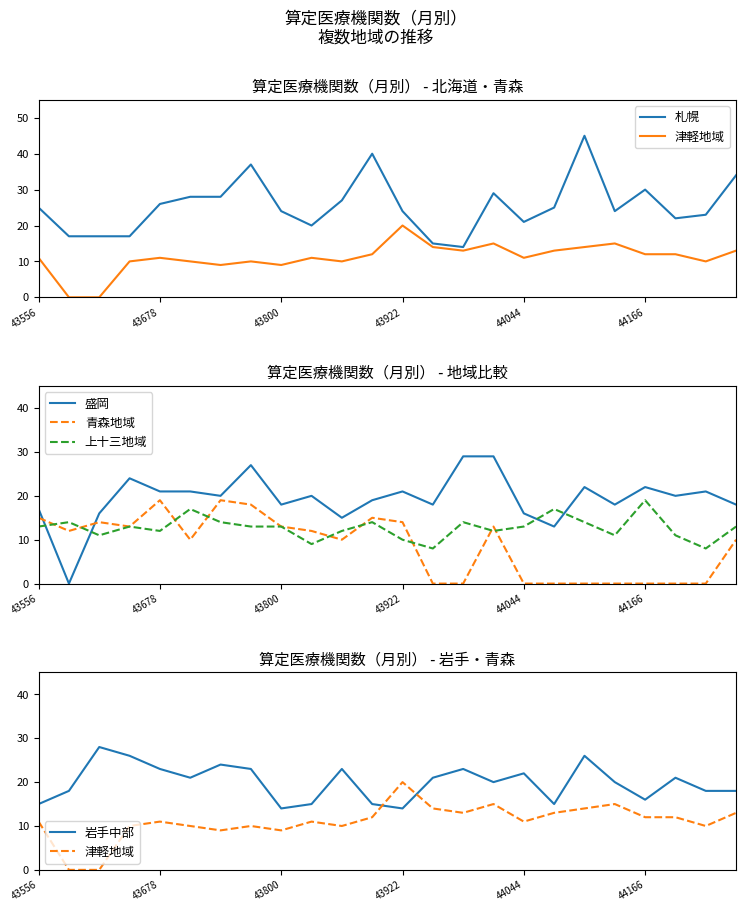

How many values in 津軽地域 are above zero?

22